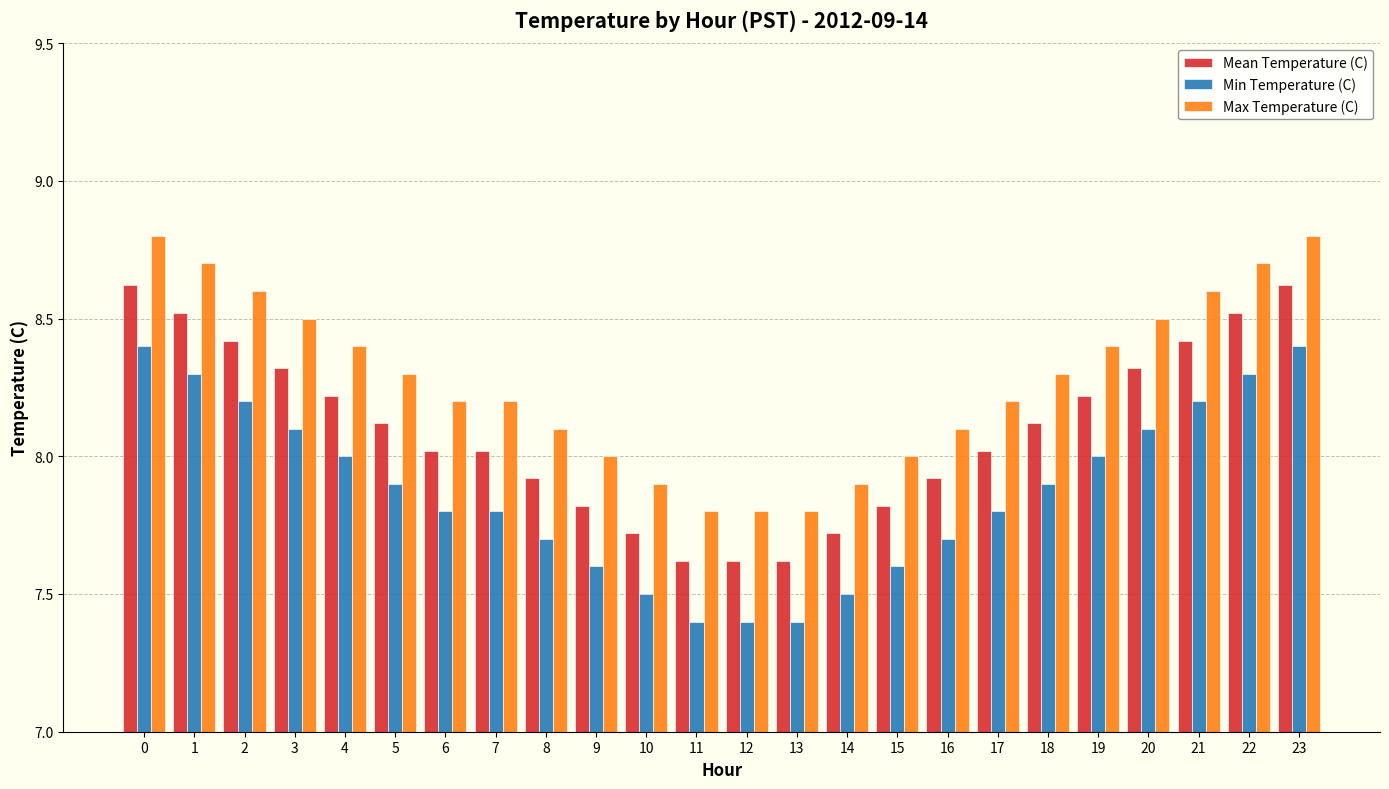

The Min Temperature (C) series shows 7.7 at 8. True or false?

True